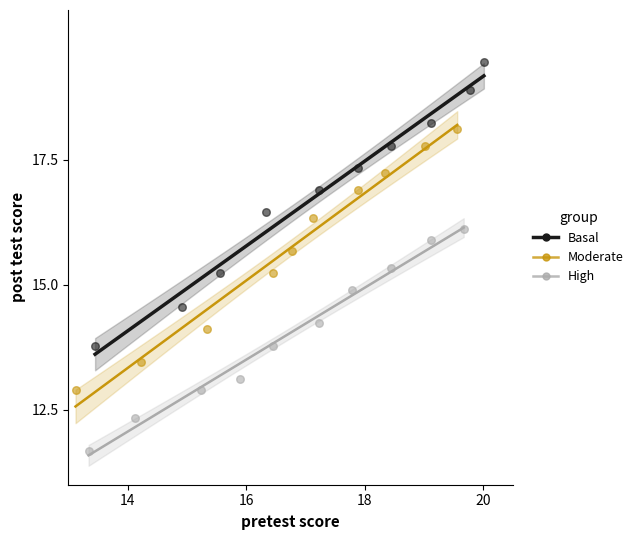

Which series reaches the maximum Y coordinate?

Basal